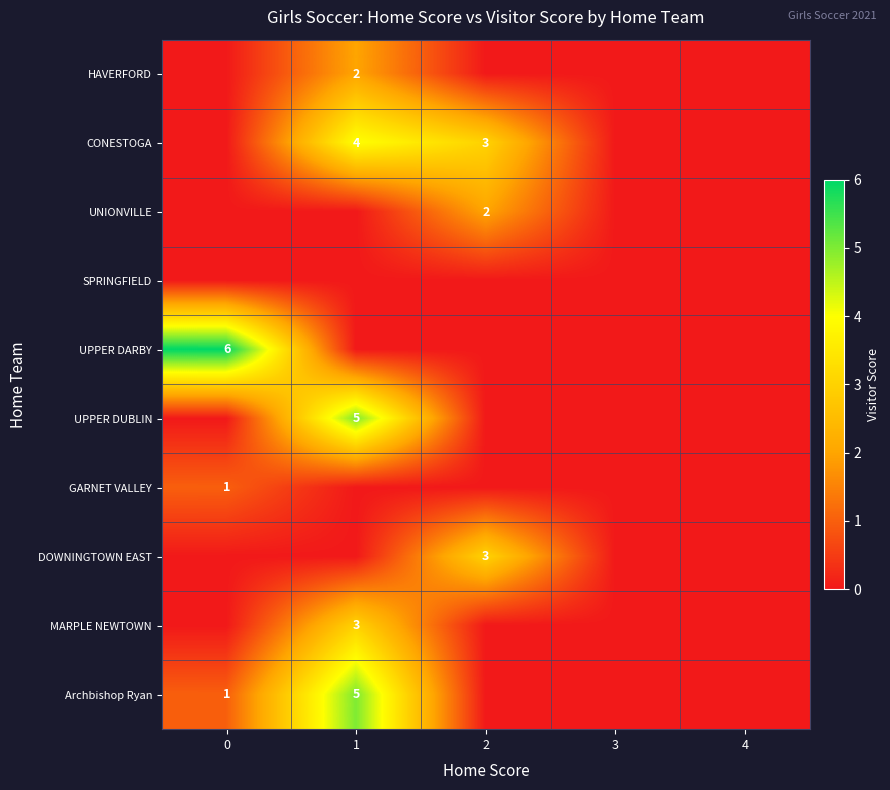

Between 1 and 3, which series saw the biggest shift?

UPPER DUBLIN